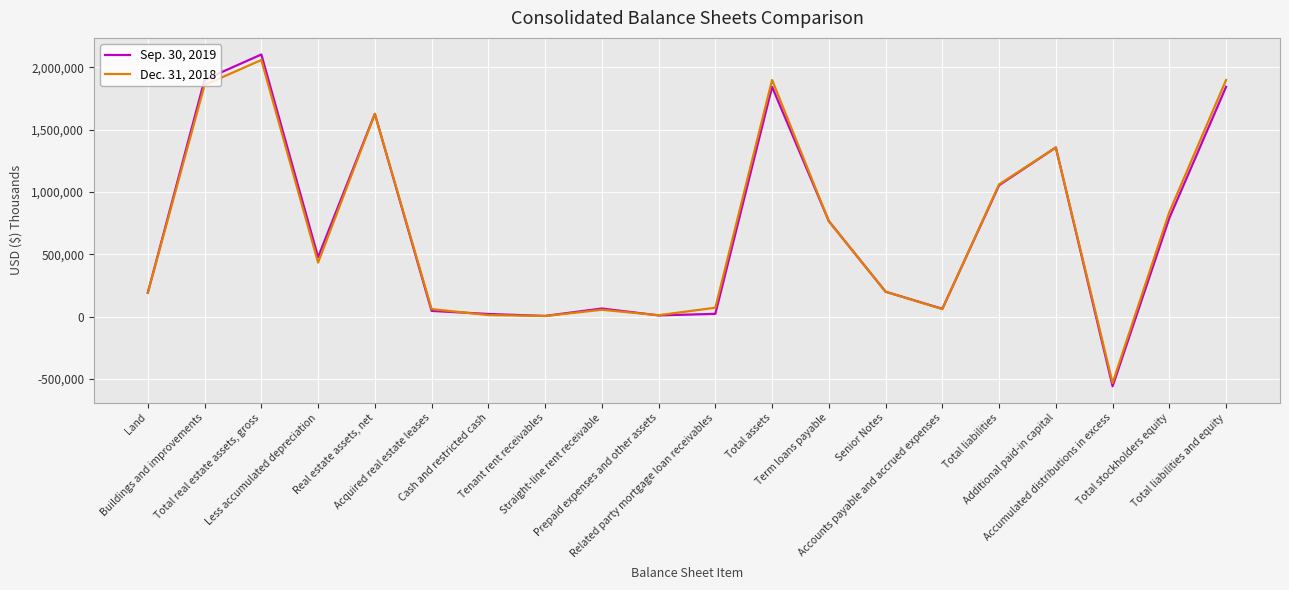

What is the difference between the second highest and second lowest values in the Sep. 30, 2019 series?

1895721